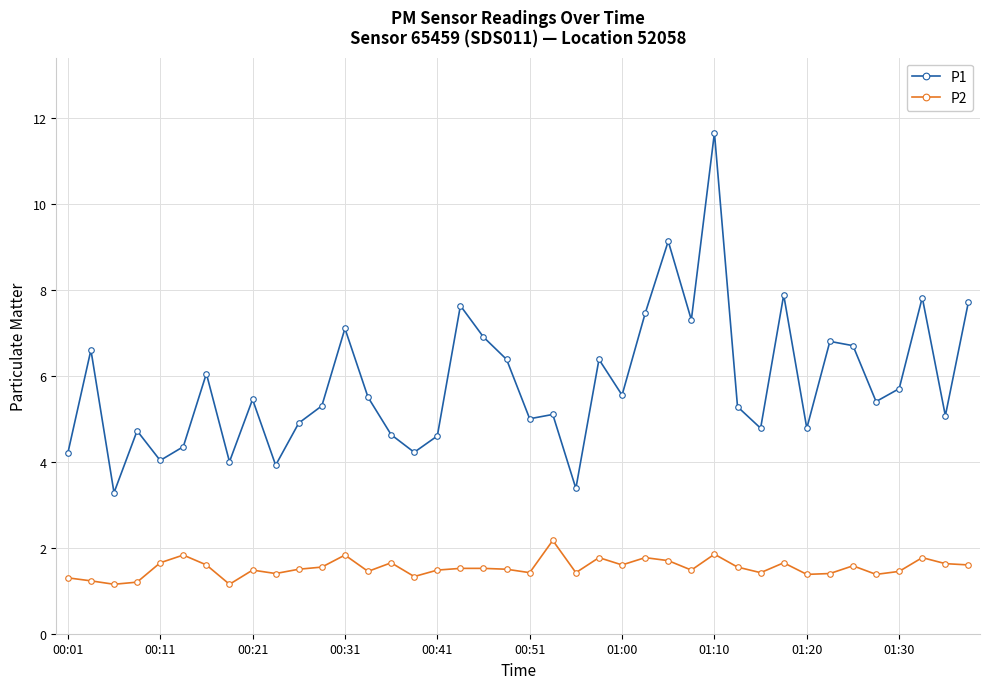

At how many categories does at least one series exceed 3?

40